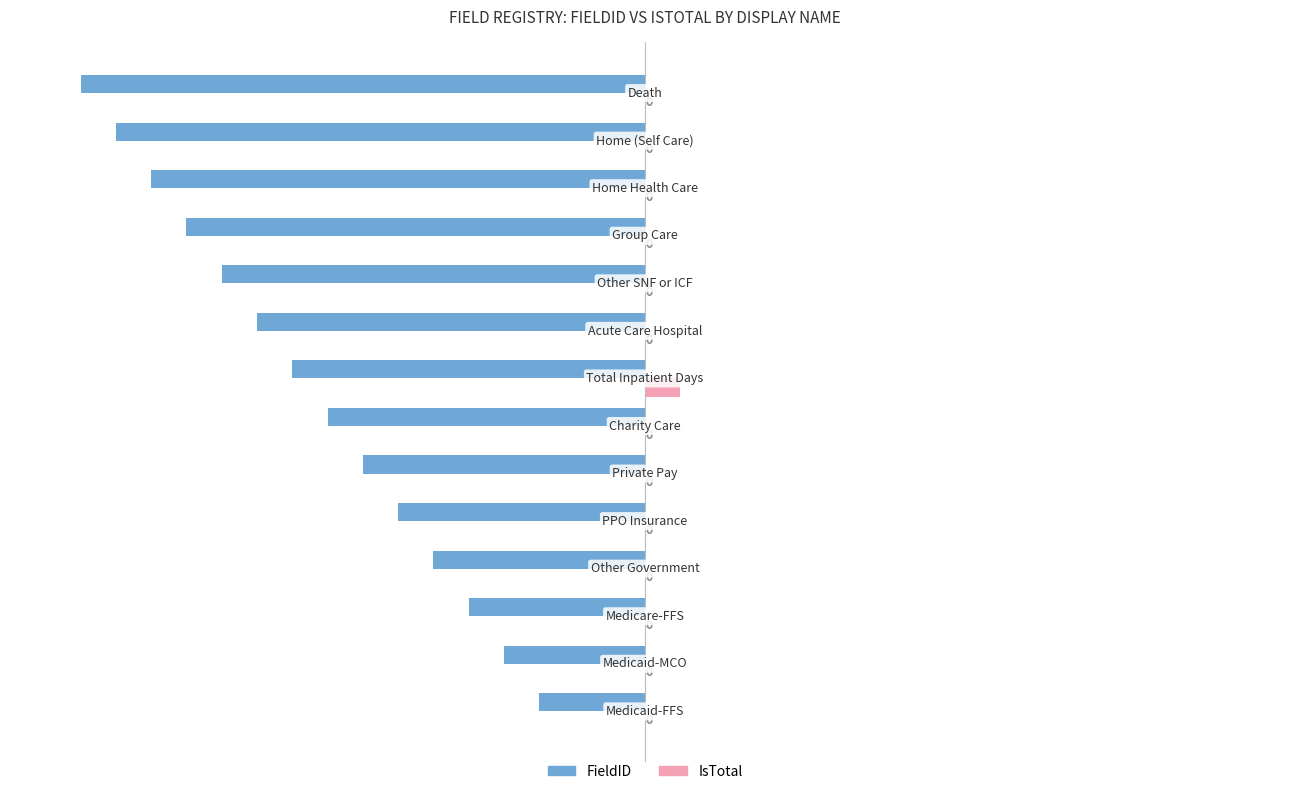

How many data points in IsTotal are above 0?

1